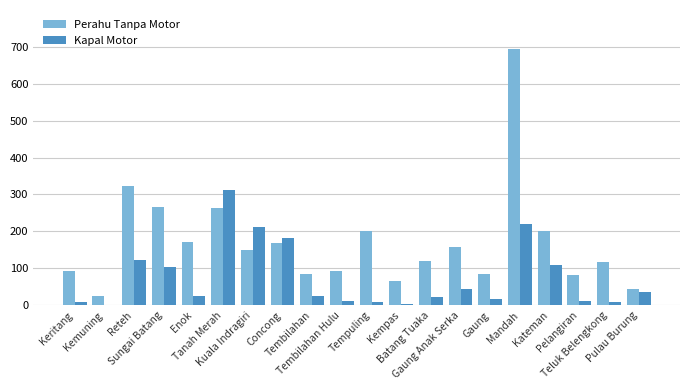

What is the sum of all Perahu Tanpa Motor values?

3407